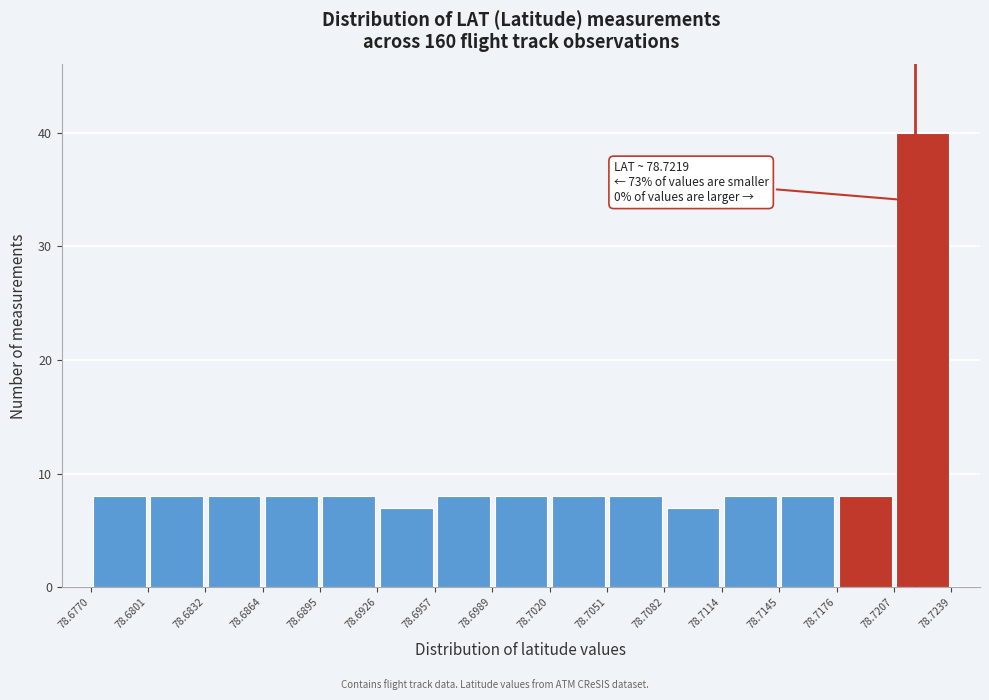

Which range on the x-axis has the tallest bar?

78.7207 to 78.7239